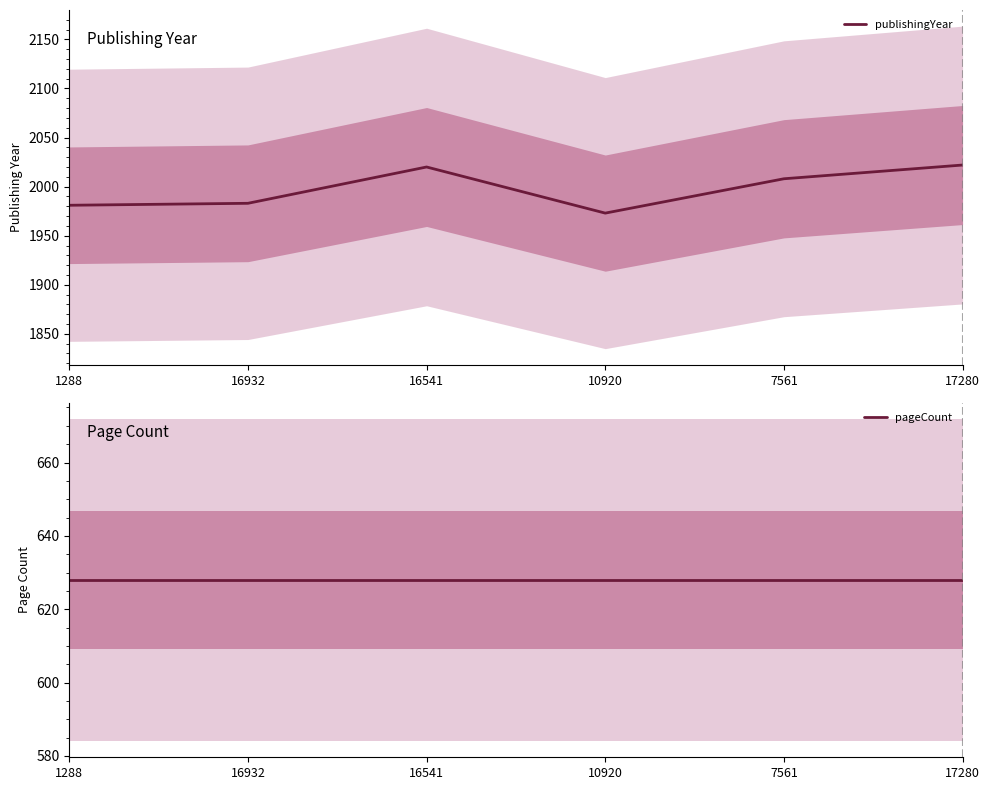

Between 10920 and 7561, which series saw the biggest shift?

publishingYear